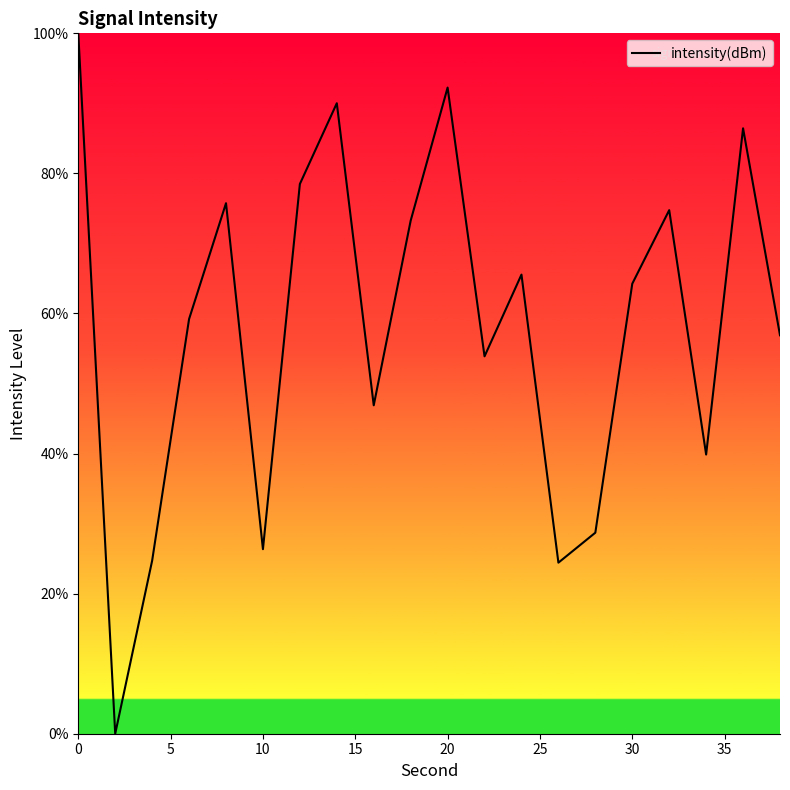

What is the difference between the maximum and minimum values?

100.0